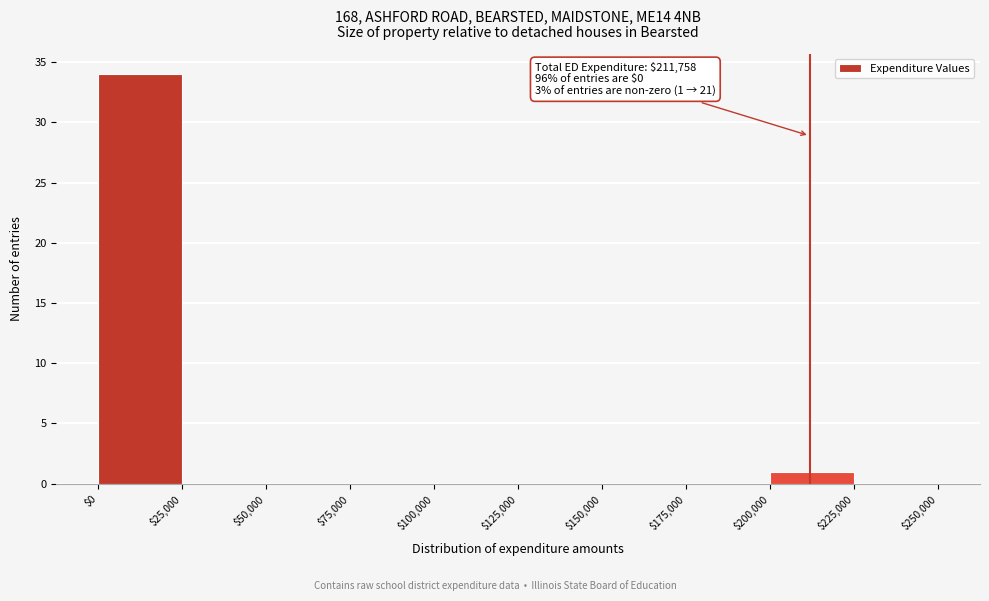

Over which range of the x-axis is the bar tallest?

$0 to $25,000